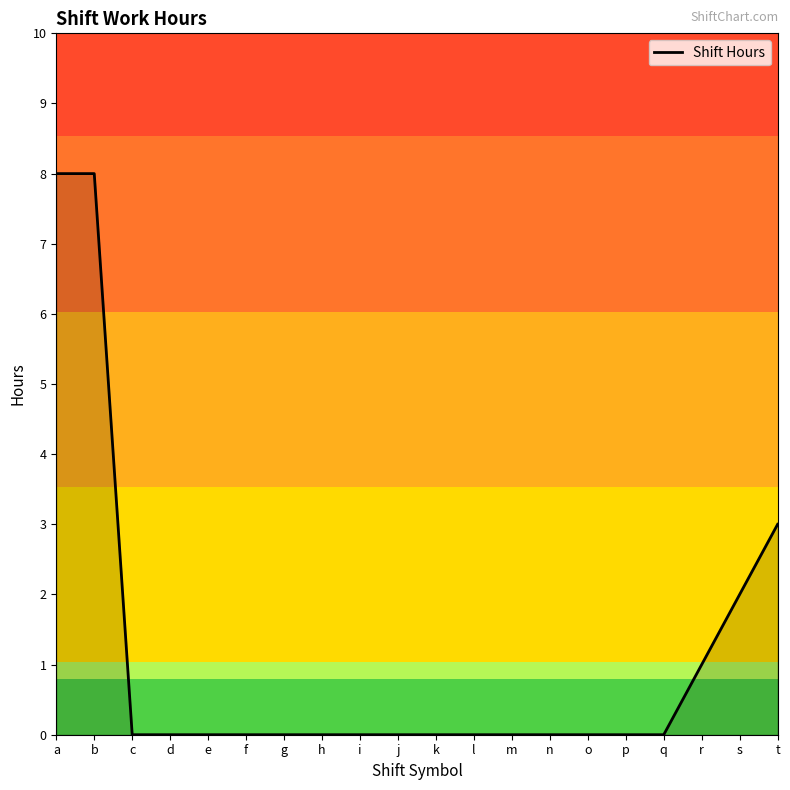

Which has a higher value, n or s?

s